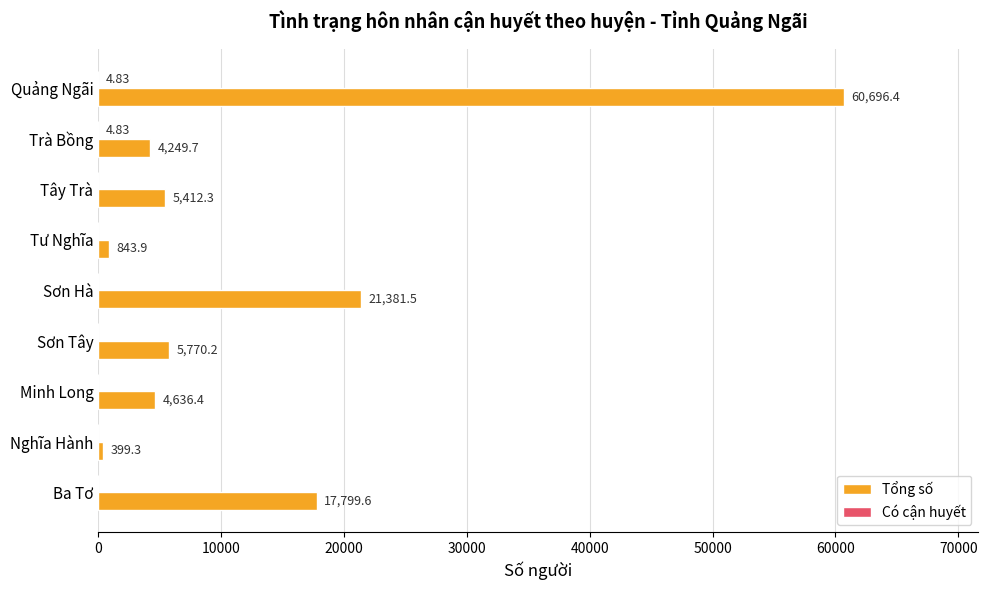

What is the sum of the Tổng số values at Quảng Ngãi and Trà Bồng?

64946.1